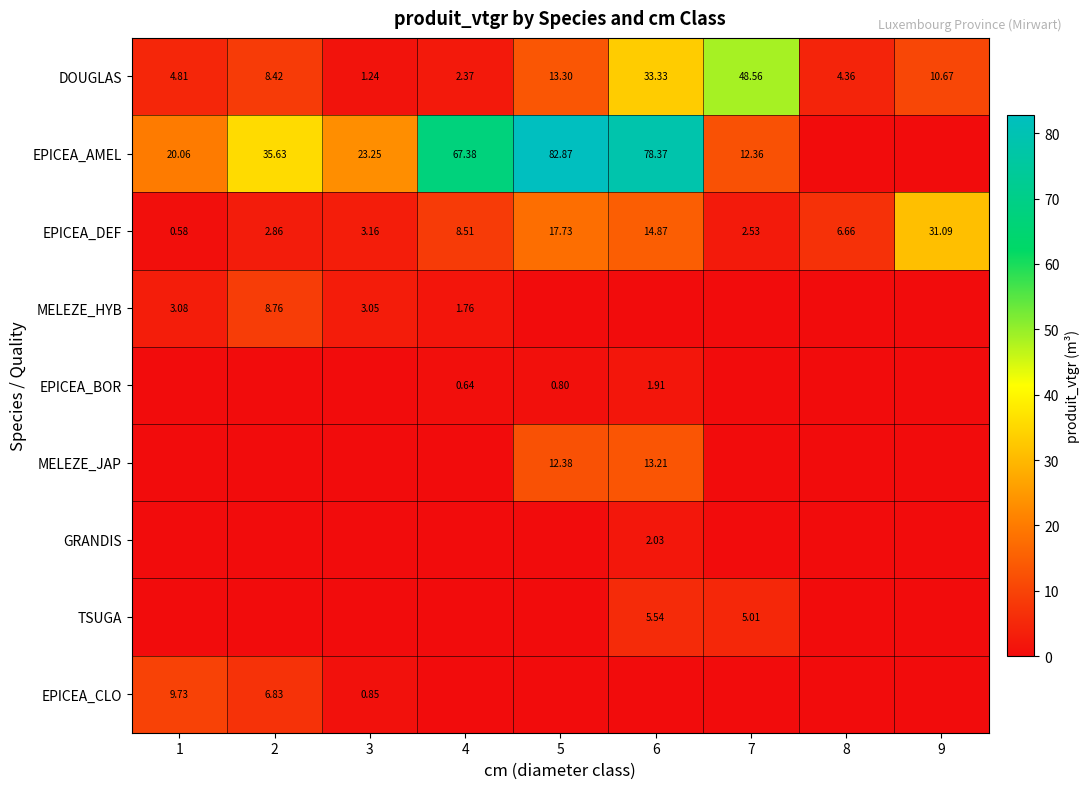

At which label is EPICEA_BOR closest to 0?

1